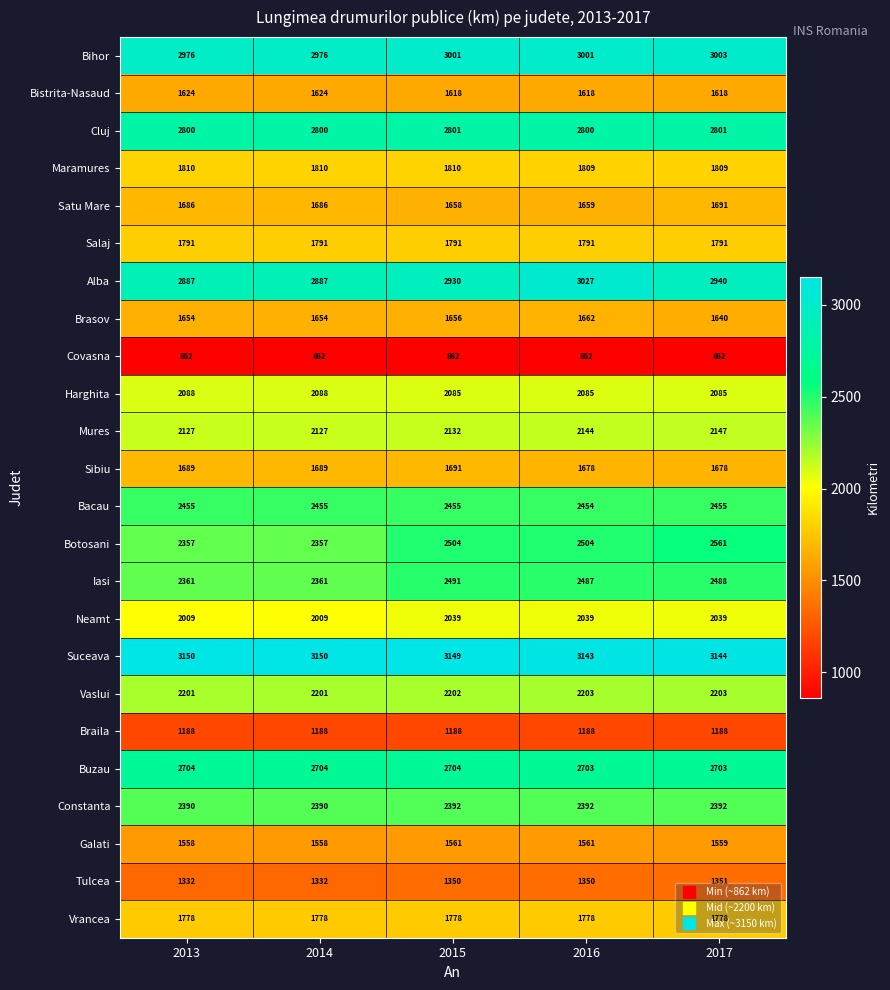

What is the difference between the highest and lowest values at 2017?

2282